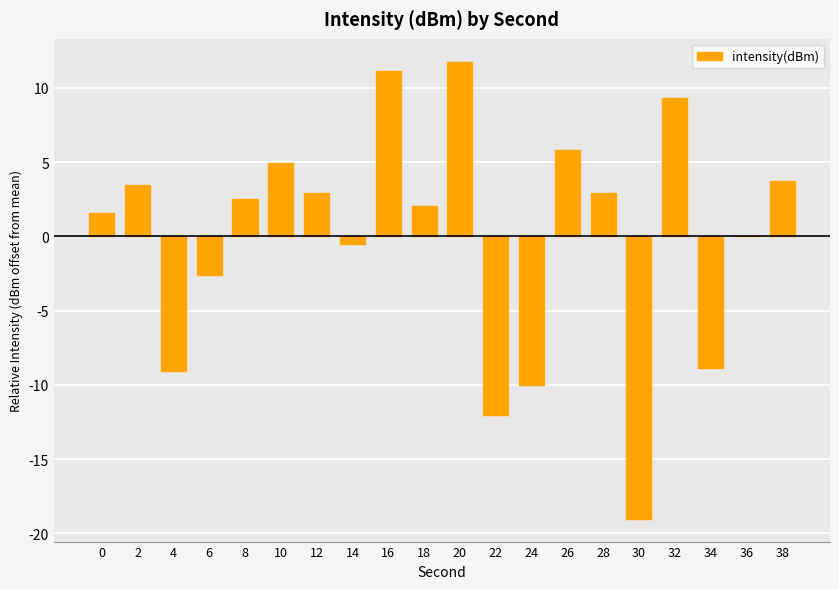

How many series are shown in this chart?

1